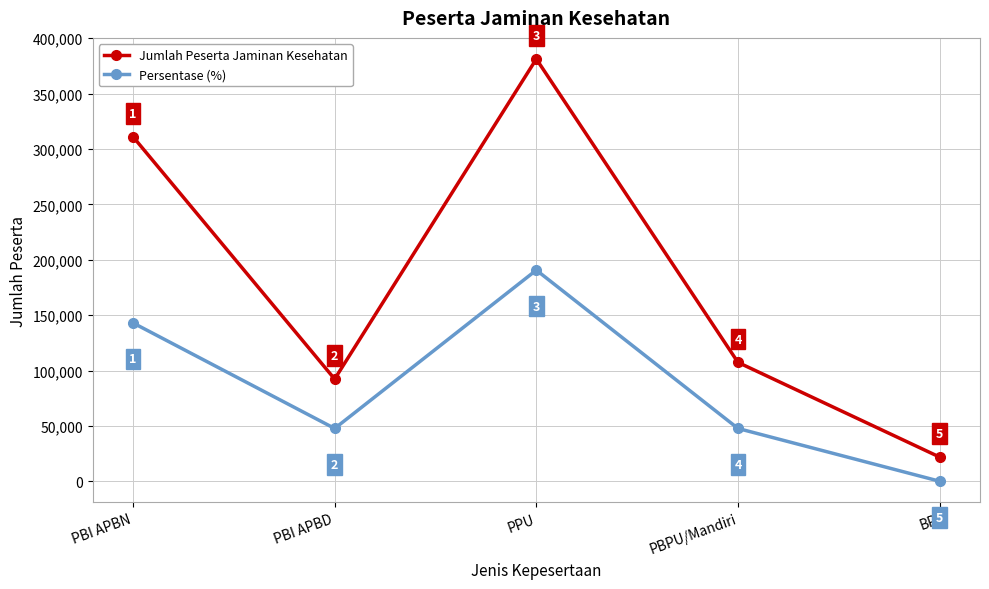

True or false: Persentase (%) has more than 1 points higher than both neighbors.

False